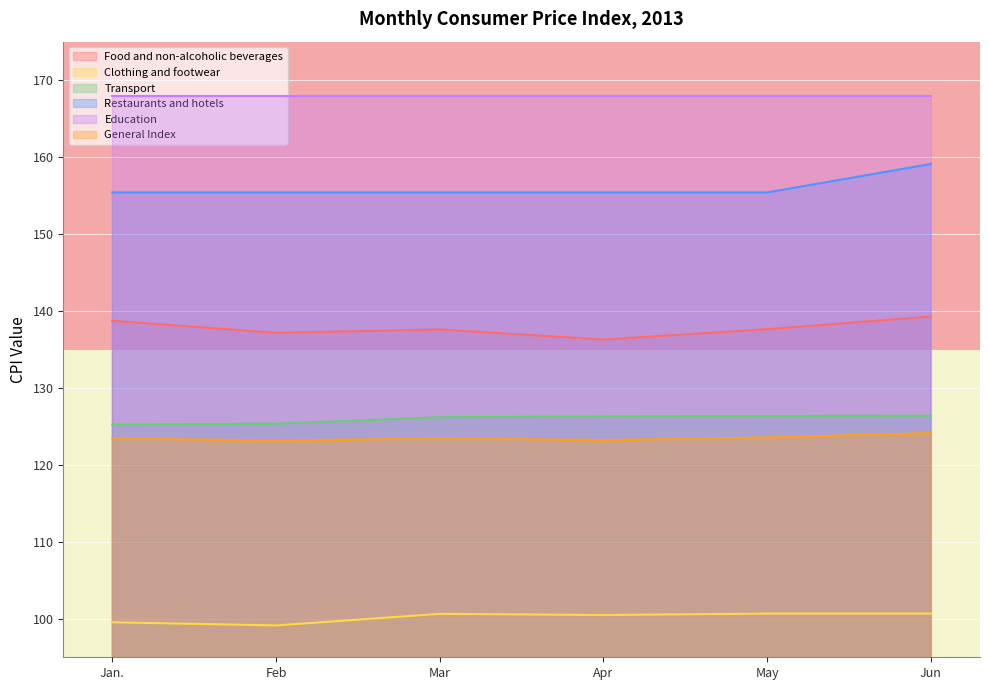

The value of General Index at Feb is 66.2. True or false?

False